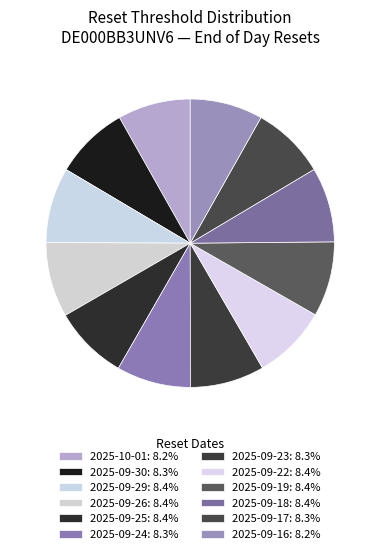

True or false: 2025-09-22 accounts for 16% of the total.

False